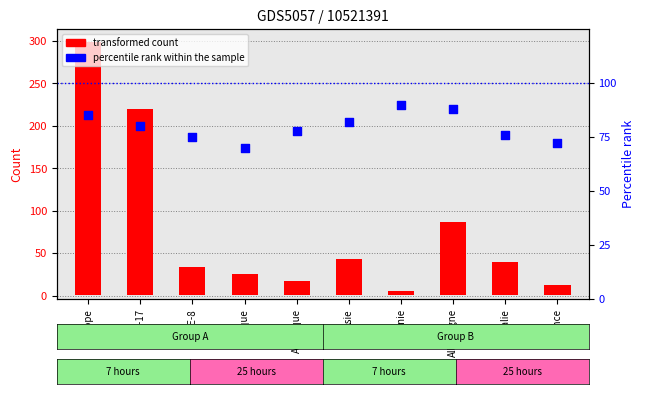

What is the total value across all series at Océanie?

95